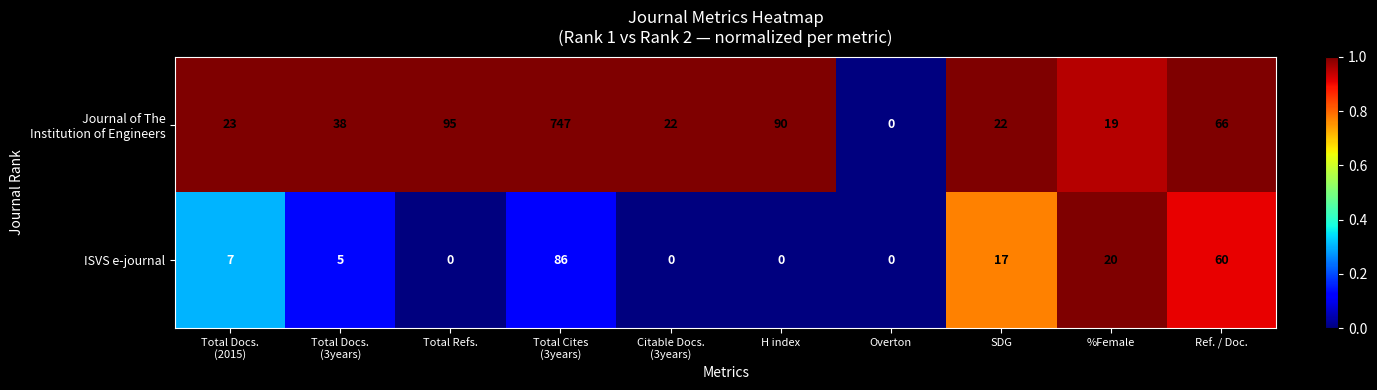

What is the difference between the highest and lowest values at Ref. / Doc.?

6